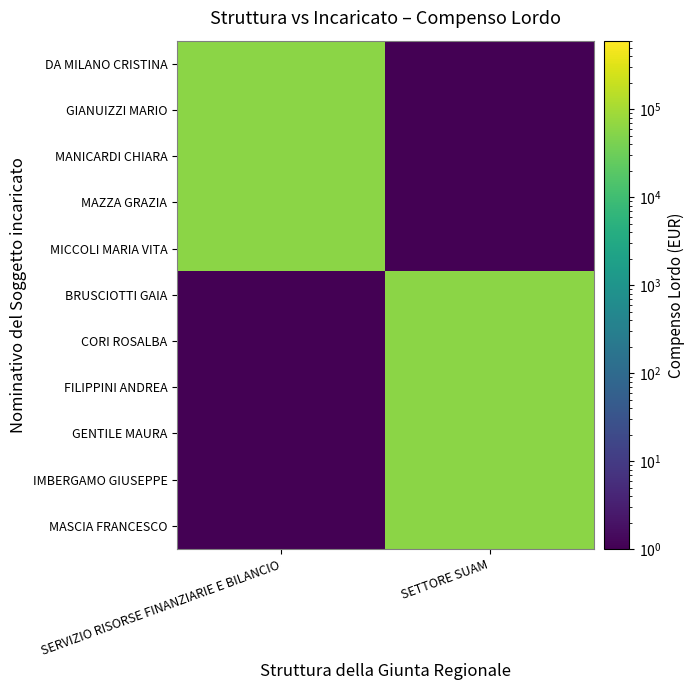

Reading left to right, transcribe all the data shown in this chart.

DA MILANO CRISTINA: SERVIZIO RISORSE FINANZIARIE E BILANCIO=60000	SETTORE SUAM=1
GIANUIZZI MARIO: SERVIZIO RISORSE FINANZIARIE E BILANCIO=60000	SETTORE SUAM=1
MANICARDI CHIARA: SERVIZIO RISORSE FINANZIARIE E BILANCIO=60000	SETTORE SUAM=1
MAZZA GRAZIA: SERVIZIO RISORSE FINANZIARIE E BILANCIO=60000	SETTORE SUAM=1
MICCOLI MARIA VITA: SERVIZIO RISORSE FINANZIARIE E BILANCIO=60000	SETTORE SUAM=1
BRUSCIOTTI GAIA: SERVIZIO RISORSE FINANZIARIE E BILANCIO=1	SETTORE SUAM=60000
CORI ROSALBA: SERVIZIO RISORSE FINANZIARIE E BILANCIO=1	SETTORE SUAM=60000
FILIPPINI ANDREA: SERVIZIO RISORSE FINANZIARIE E BILANCIO=1	SETTORE SUAM=60000
GENTILE MAURA: SERVIZIO RISORSE FINANZIARIE E BILANCIO=1	SETTORE SUAM=60000
IMBERGAMO GIUSEPPE: SERVIZIO RISORSE FINANZIARIE E BILANCIO=1	SETTORE SUAM=60000
MASCIA FRANCESCO: SERVIZIO RISORSE FINANZIARIE E BILANCIO=1	SETTORE SUAM=60000